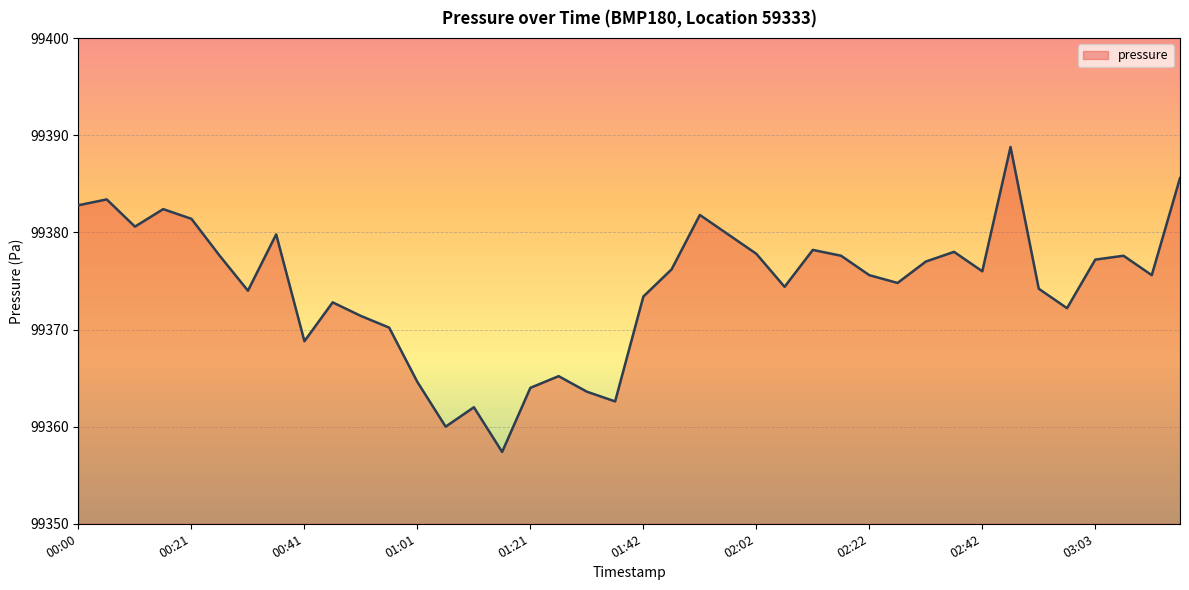

What is the smallest value displayed?

99357.4